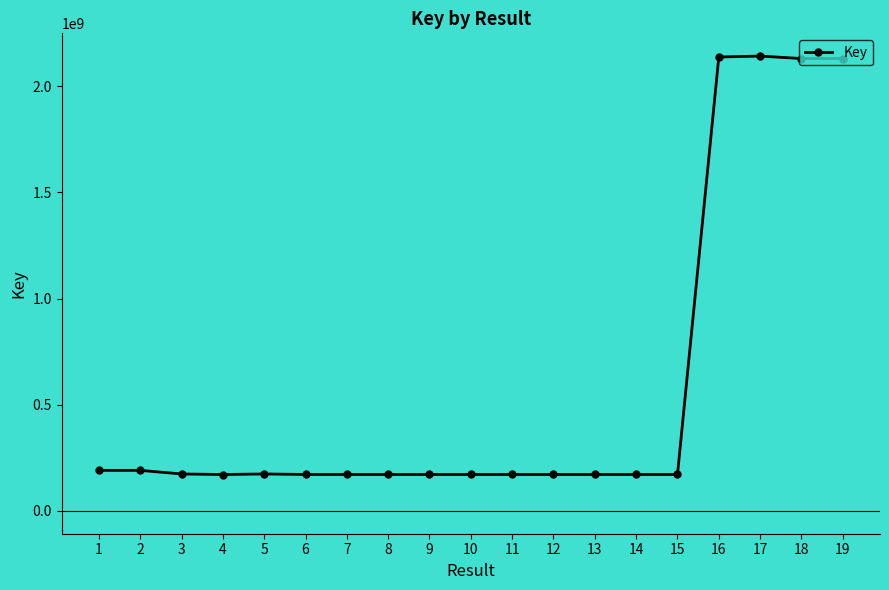

What is the change in value from 7 to 17?

+1970136311